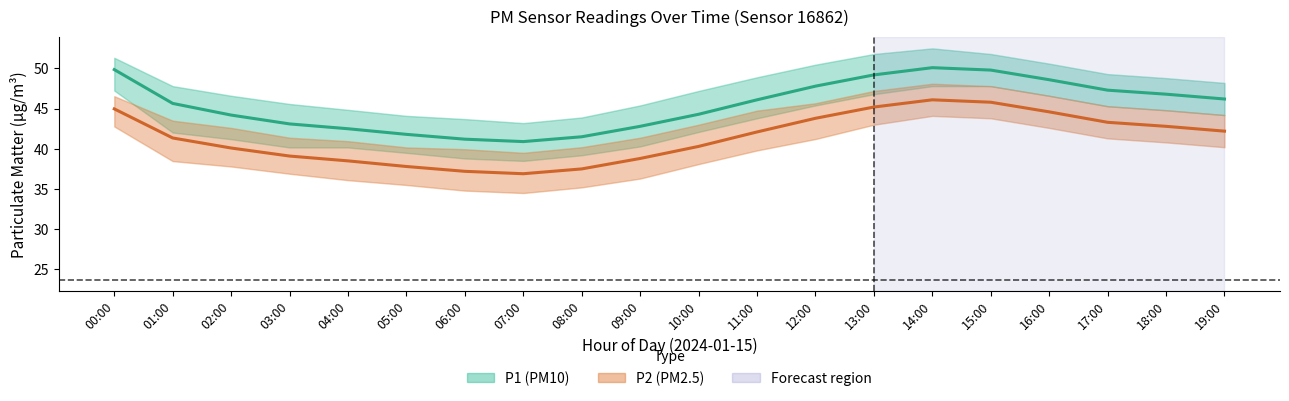

Rank the series at 18:00 from highest to lowest value.

P1 (PM10), P2 (PM2.5)